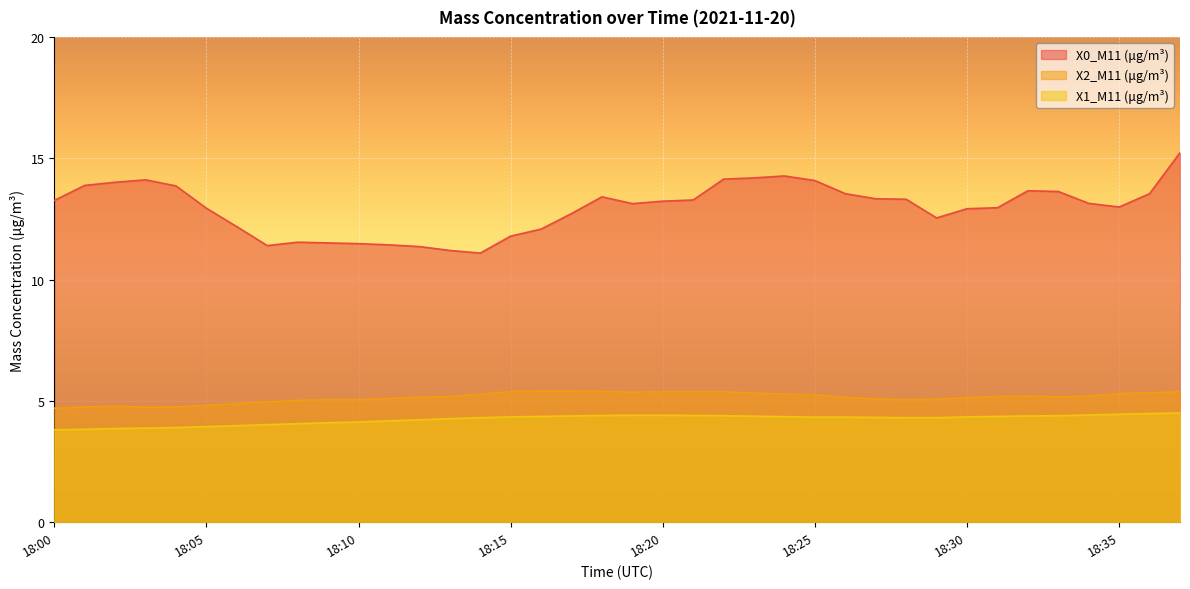

Between 18:14 and 18:25, which series saw the biggest shift?

X0_M11 (μg/m³)